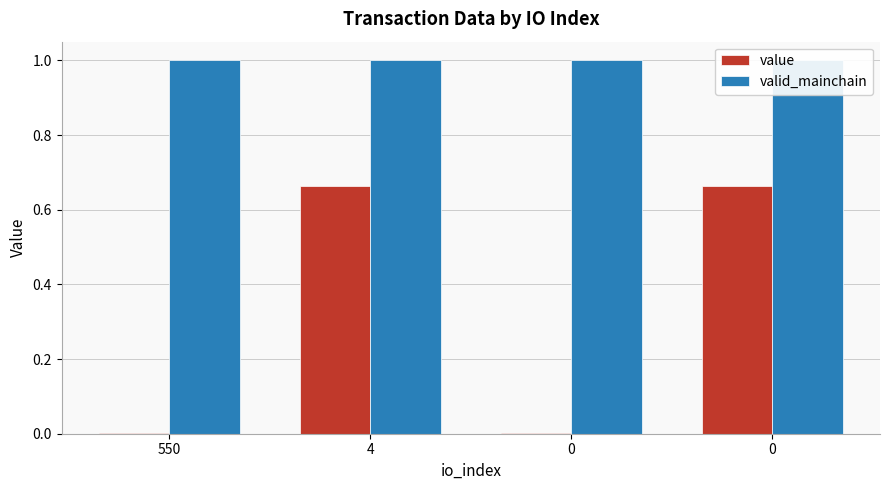

What are all the series names shown in the legend?

value, valid_mainchain